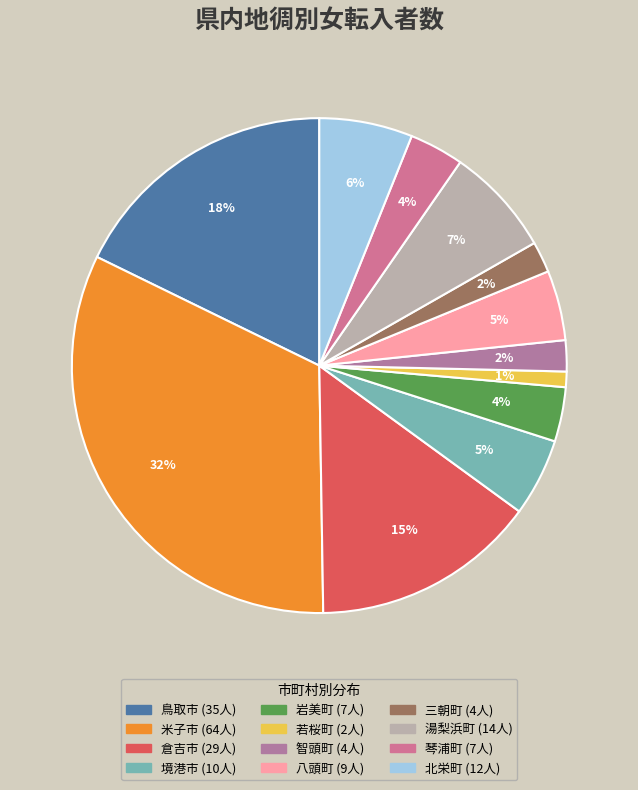

Does any single category account for the majority?

No